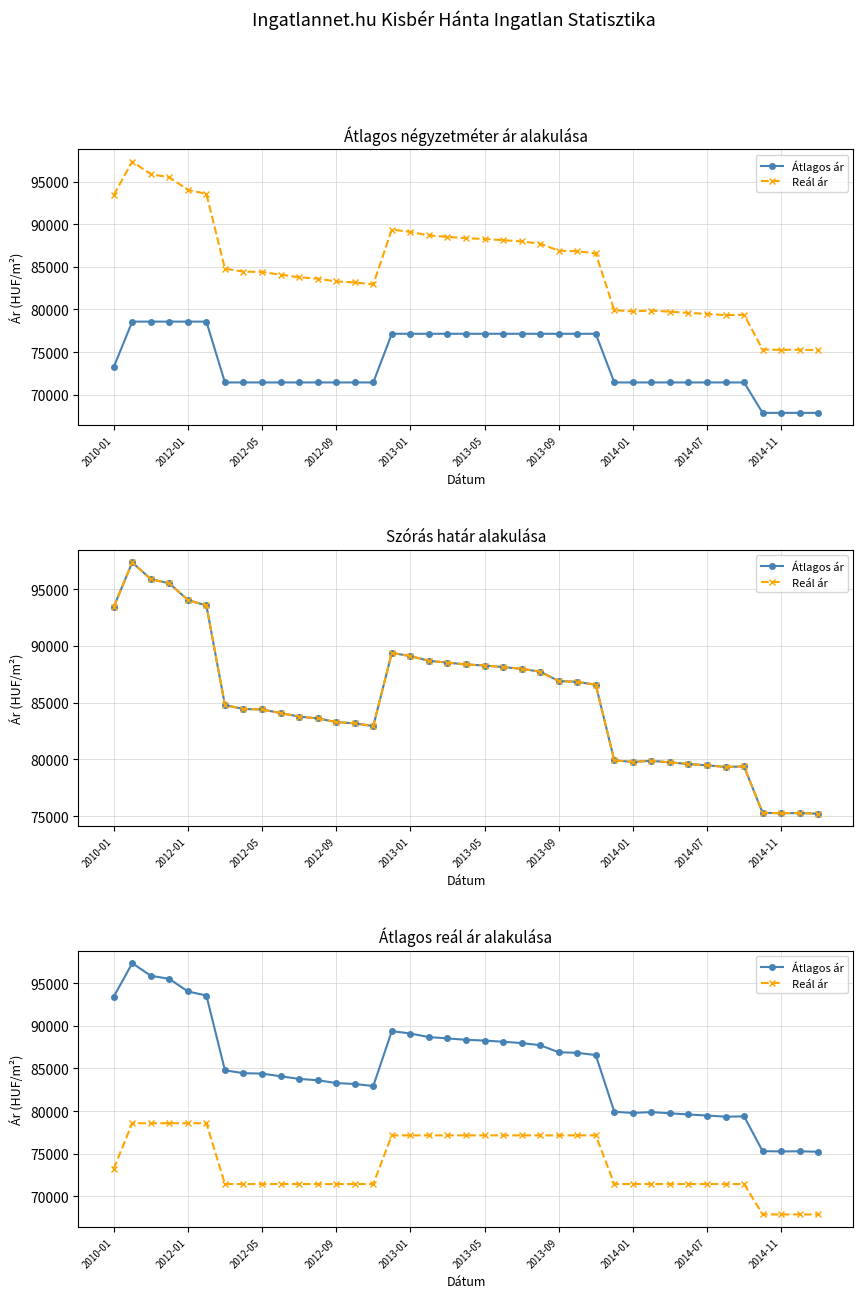

How many data points in Reál ár are less than 71428?

4